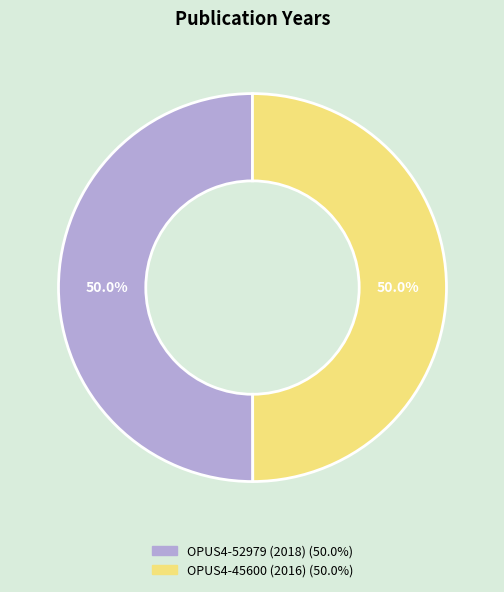

What is the total percentage of OPUS4-45600 (2016) and OPUS4-52979 (2018)?

100.0%